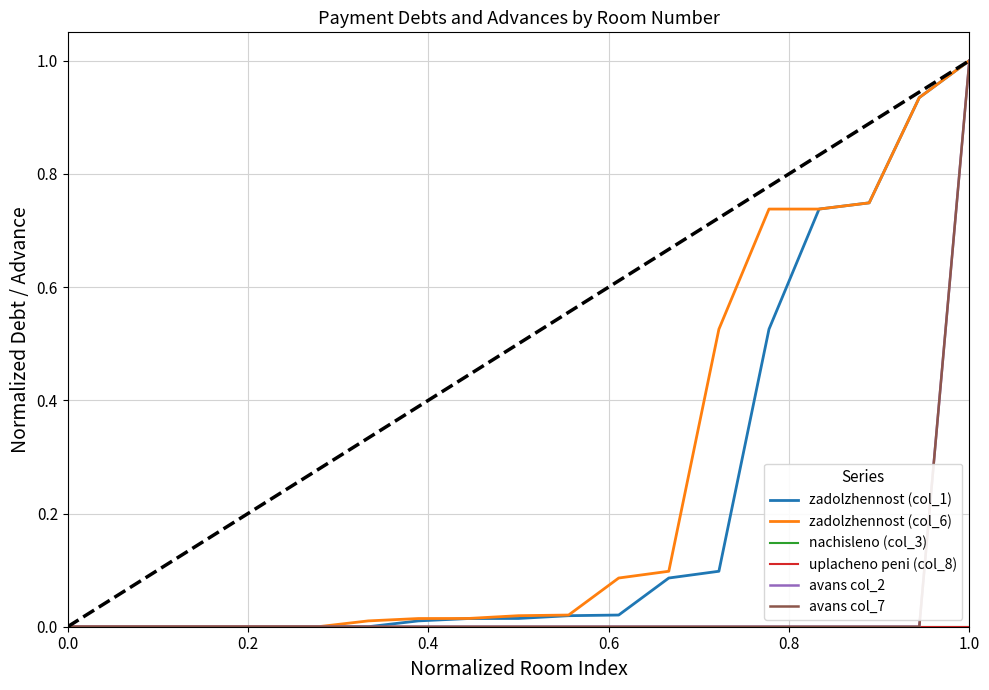

List the series in order of their peak value, lowest first.

nachisleno (col_3), uplacheno peni (col_8), zadolzhennost (col_1), zadolzhennost (col_6), avans col_2, avans col_7